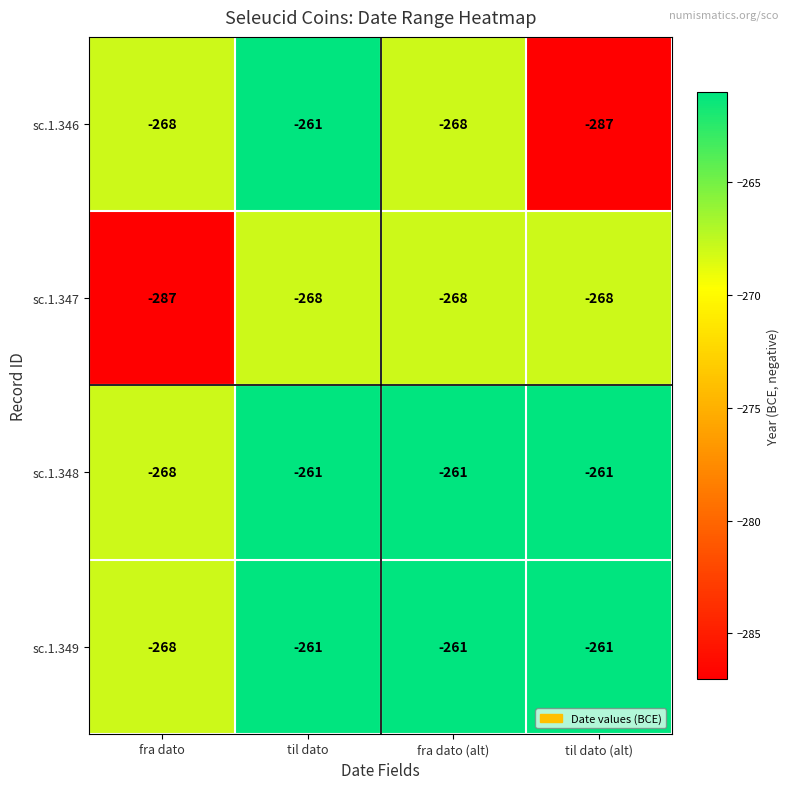

Read the sc.1.348 value at fra dato (alt).

-261